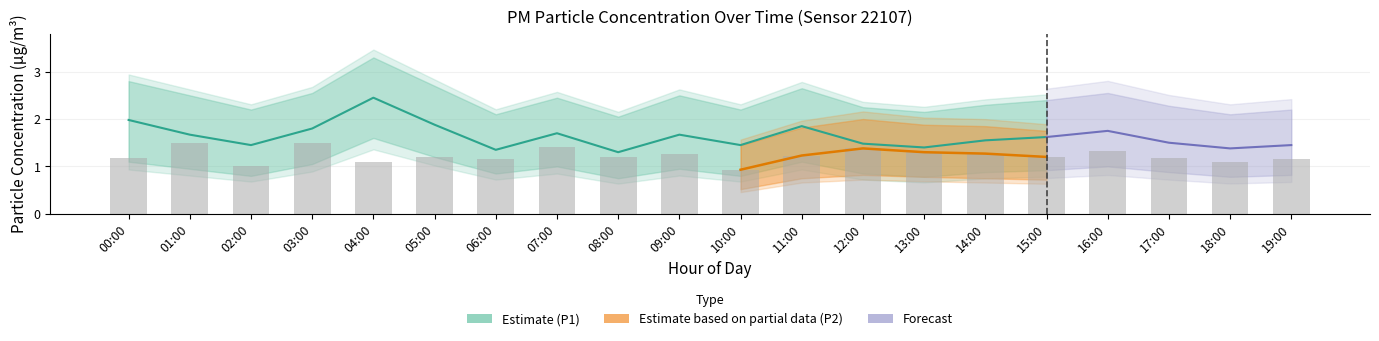

Which has a higher value, 15:00 or 06:00?

15:00